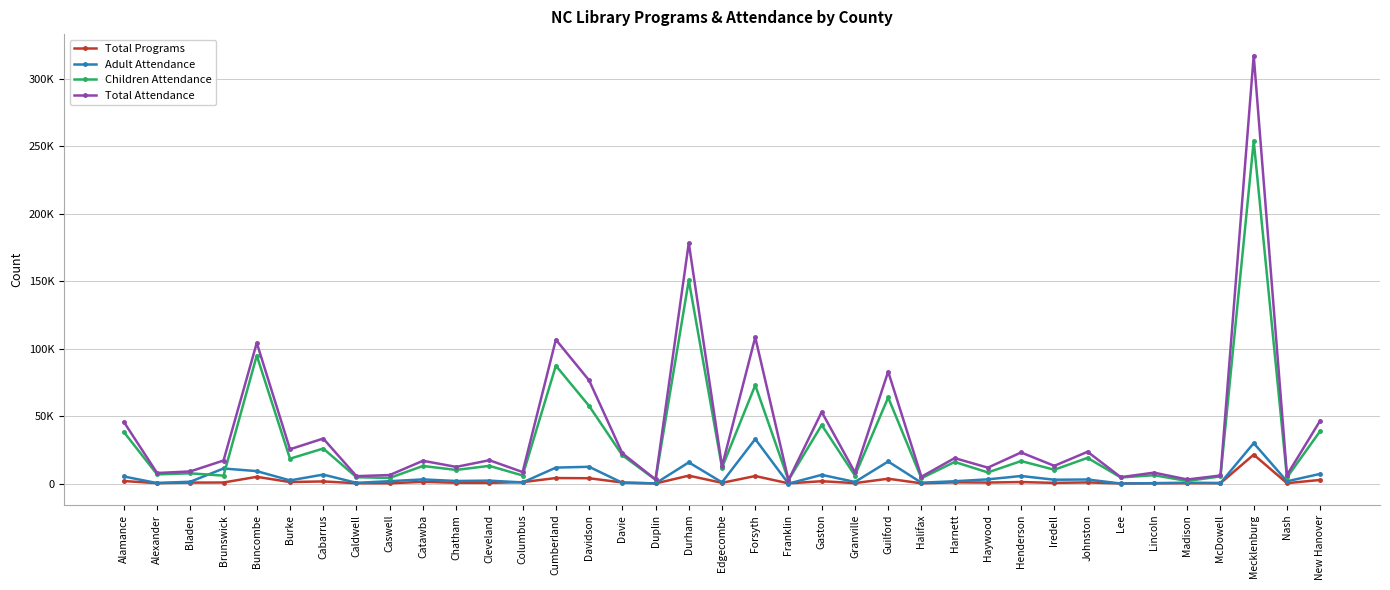

Does the chart have visible grid lines?

Yes